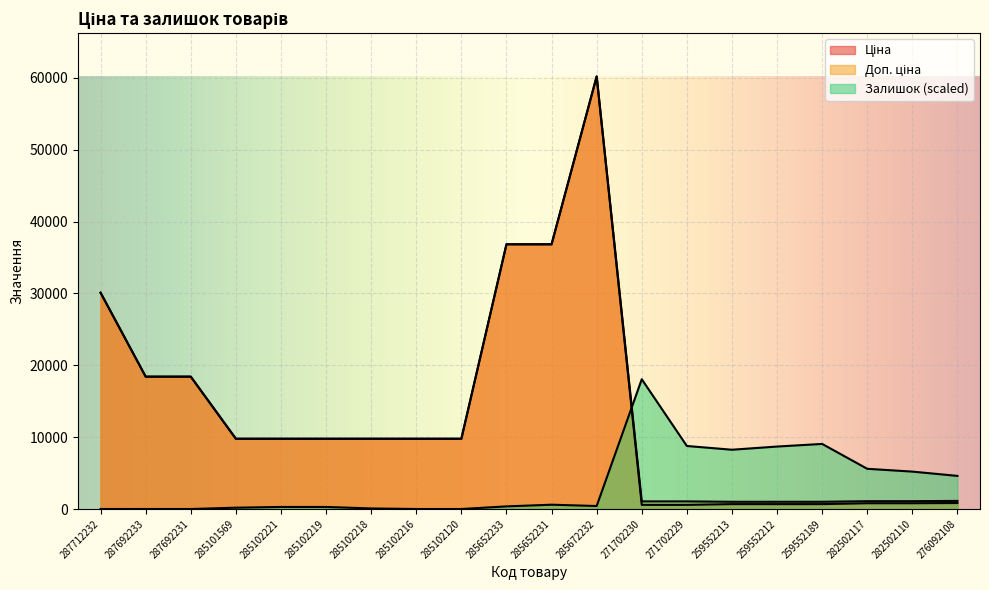

How many categories are shown in the chart?

20